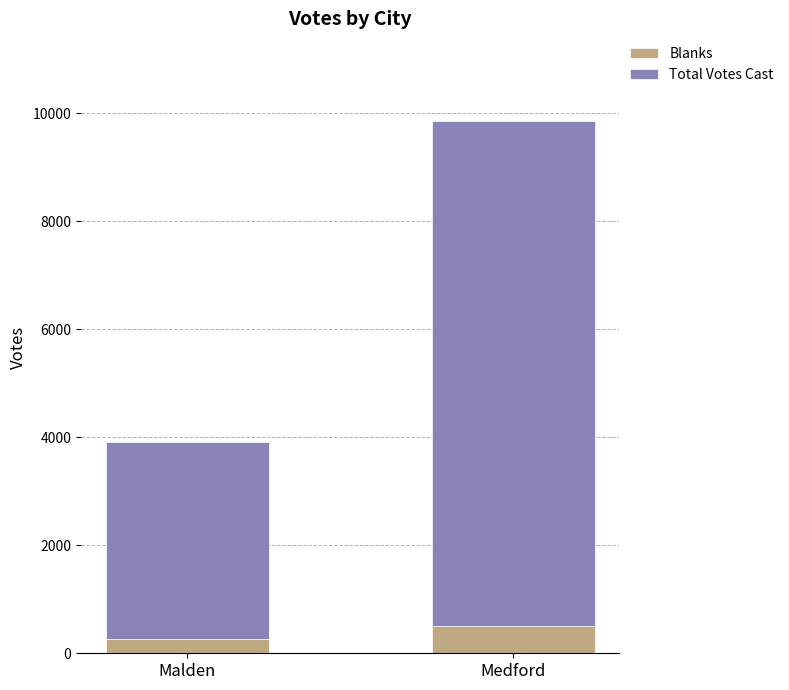

At which label is Blanks closest to 385?

Malden